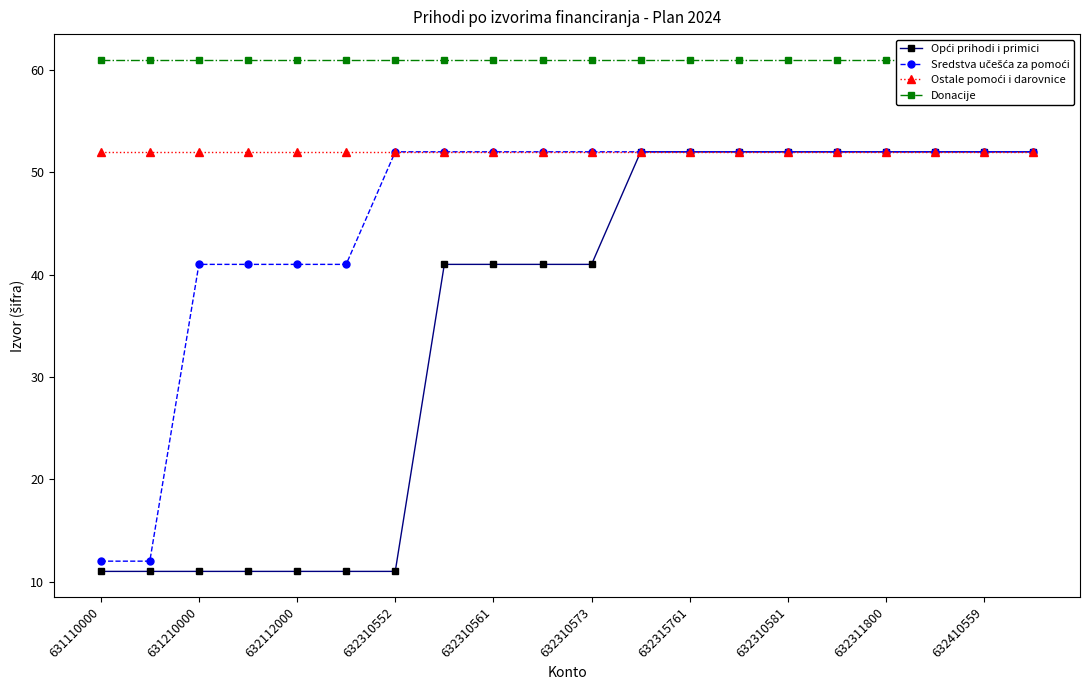

Is the value of Sredstva učešća za pomoći at 19 greater than the value of Opći prihodi i primici at 632310573?

Yes